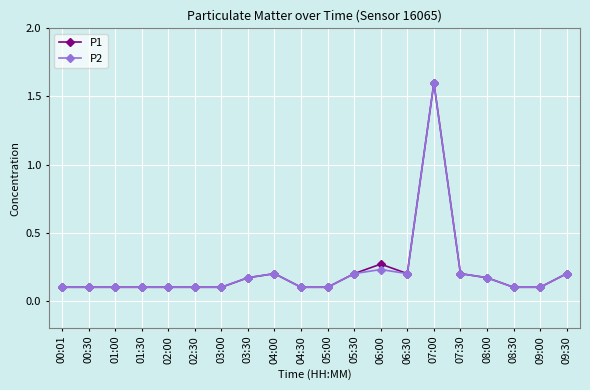

True or false: P1 has more than 1 points higher than both neighbors.

True